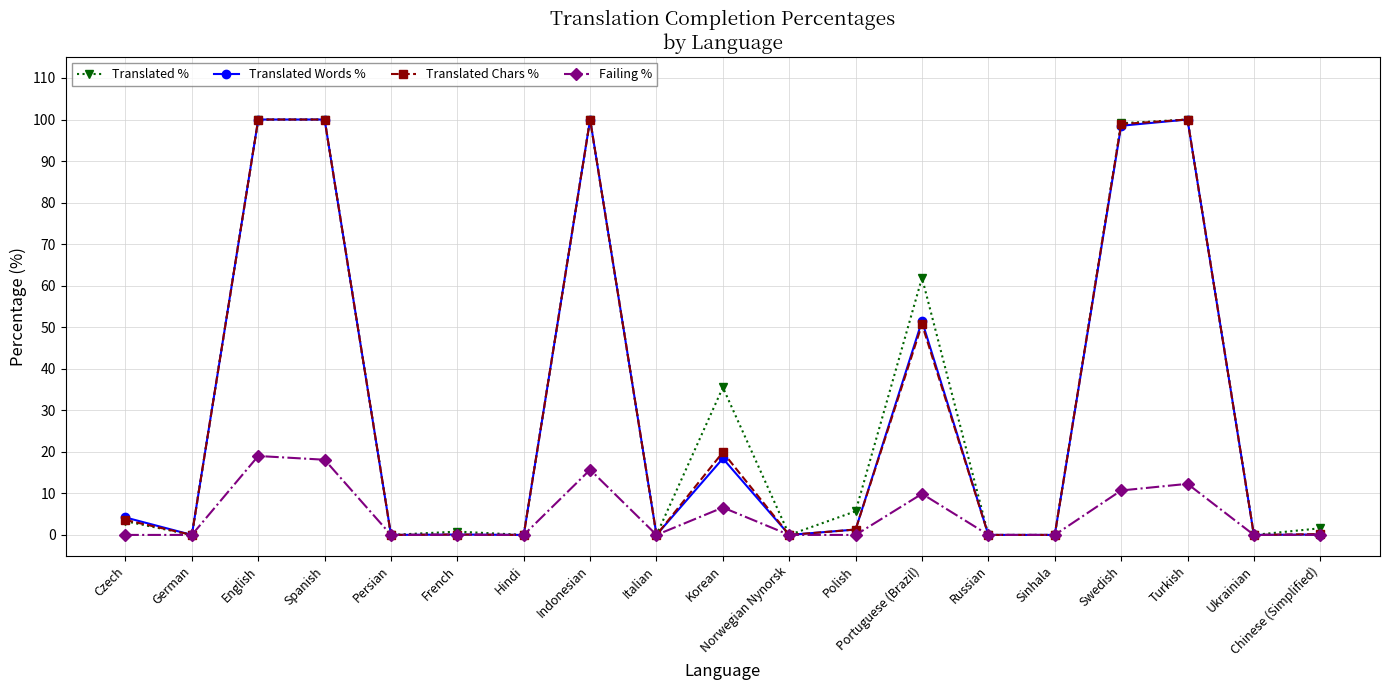

What is the difference between the maximum and second lowest values in the Translated % series?

100.0